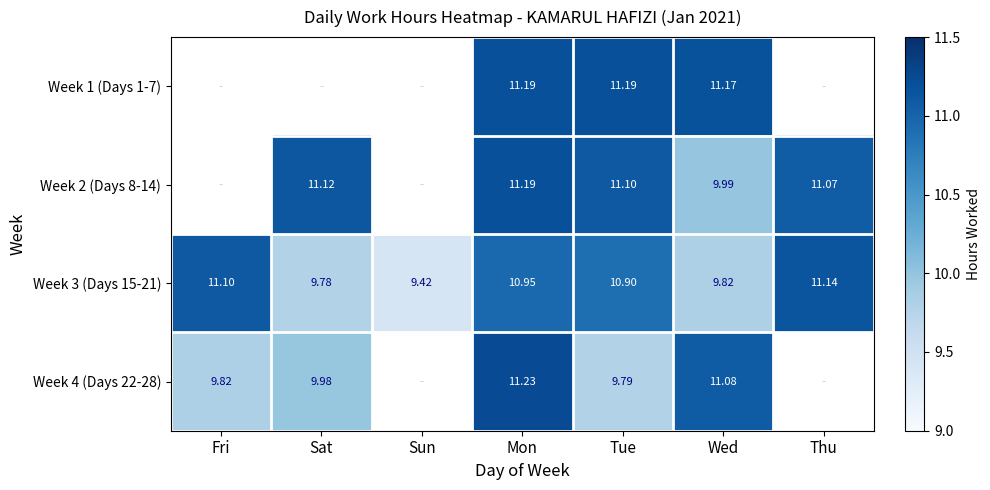

What is the minimum value shown in the chart?

9.4